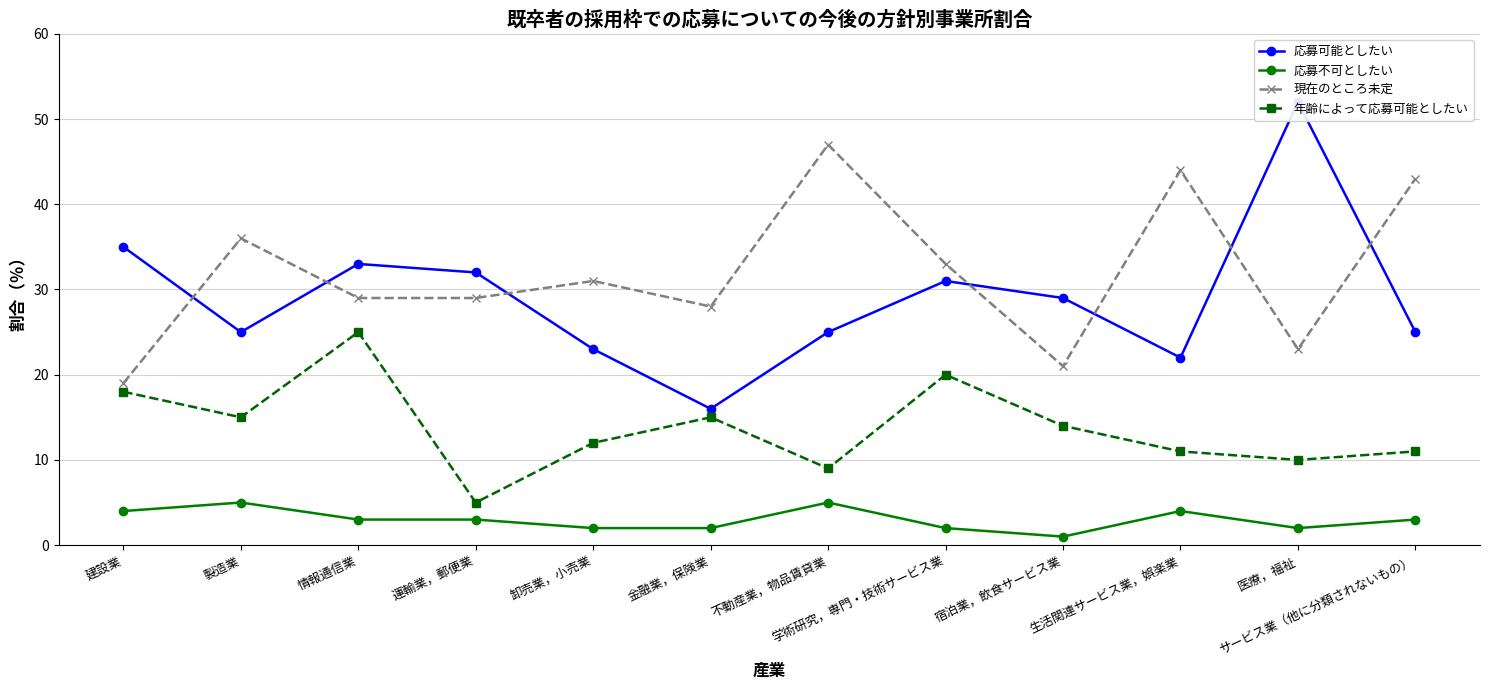

What is the average value of the 現在のところ未定 series?

32